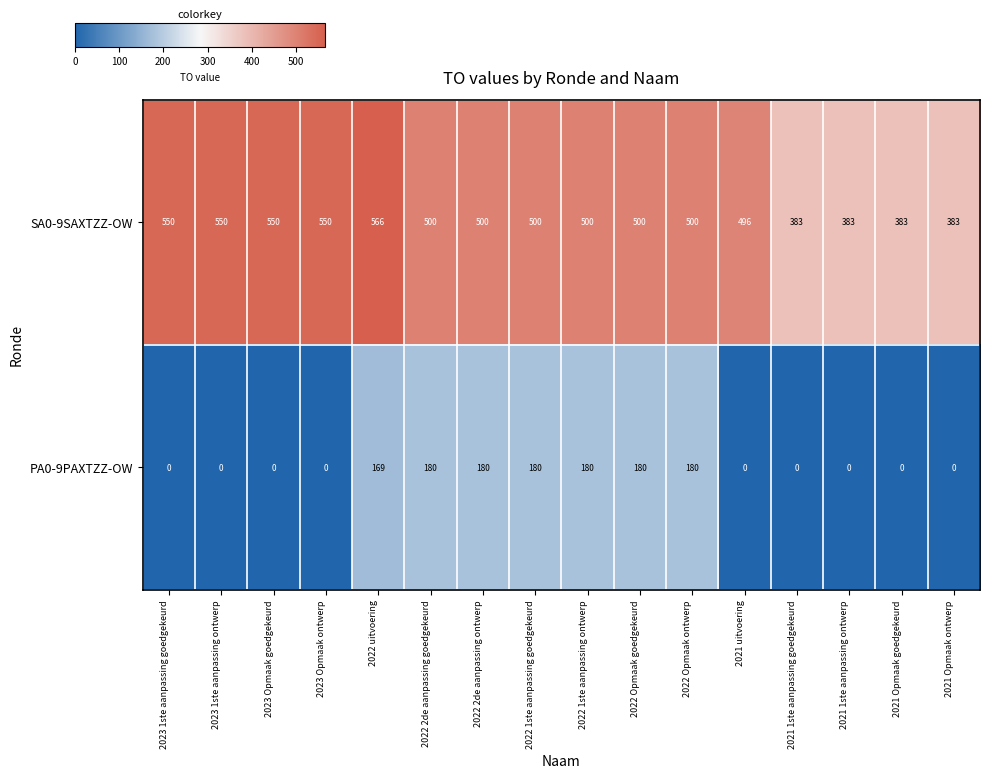

List the series in order of their overall mean, highest first.

SA0-9SAXTZZ-OW, PA0-9PAXTZZ-OW